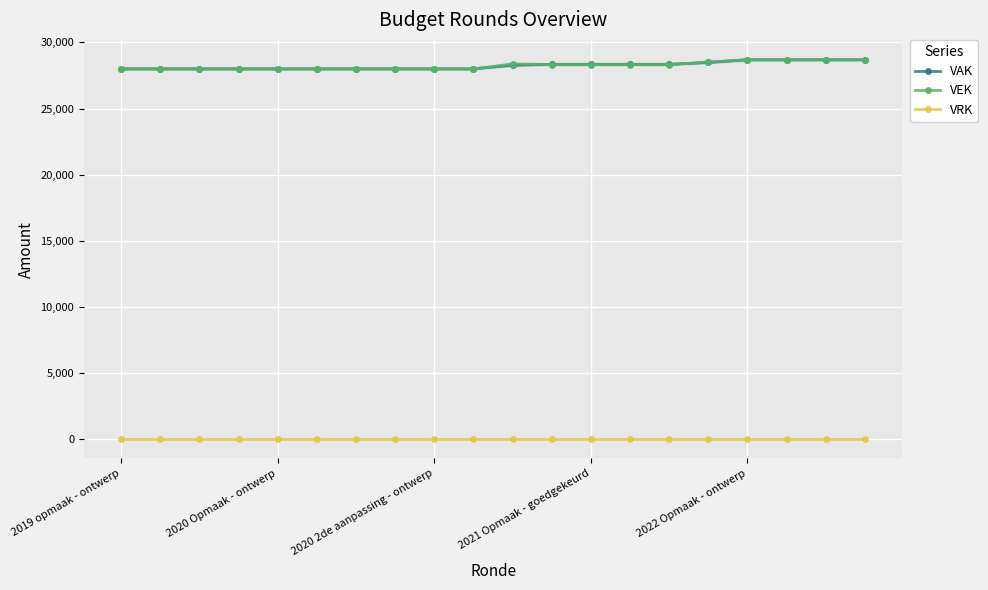

The VAK series shows 46347 at 13. True or false?

False